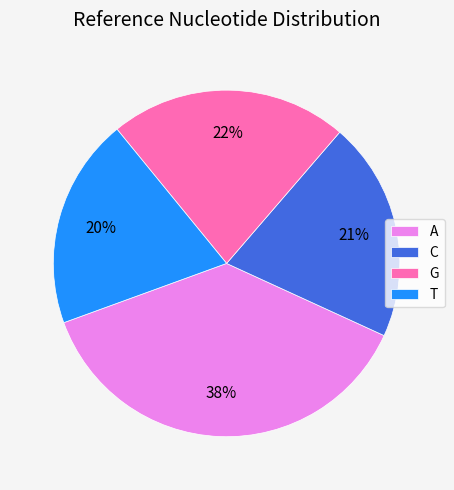

What is the ratio of the value at A to the value at G?

1.7